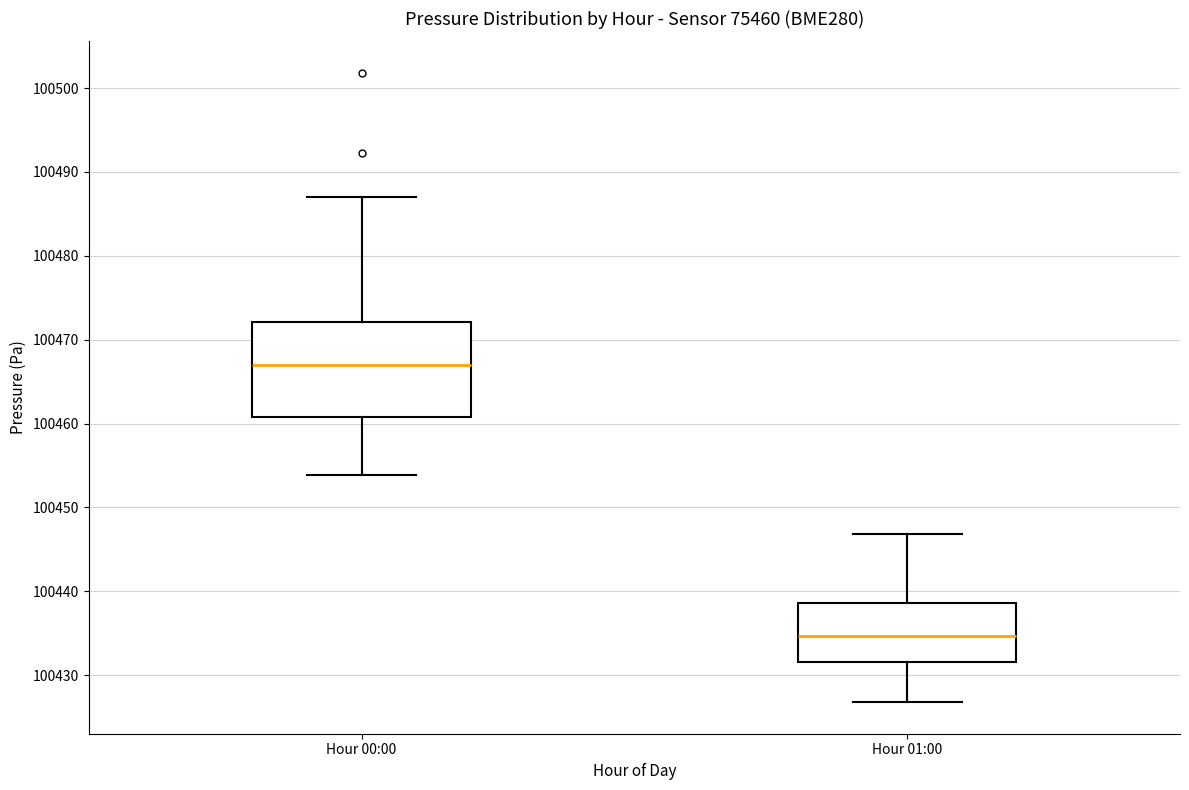

Comparing the boxes themselves (not the whiskers), which one is the tallest?

Hour 00:00